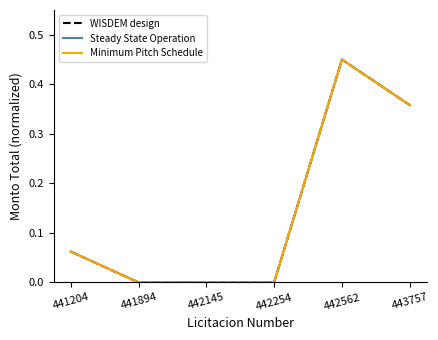

True or false: WISDEM design and Steady State Operation intersect in this chart.

False